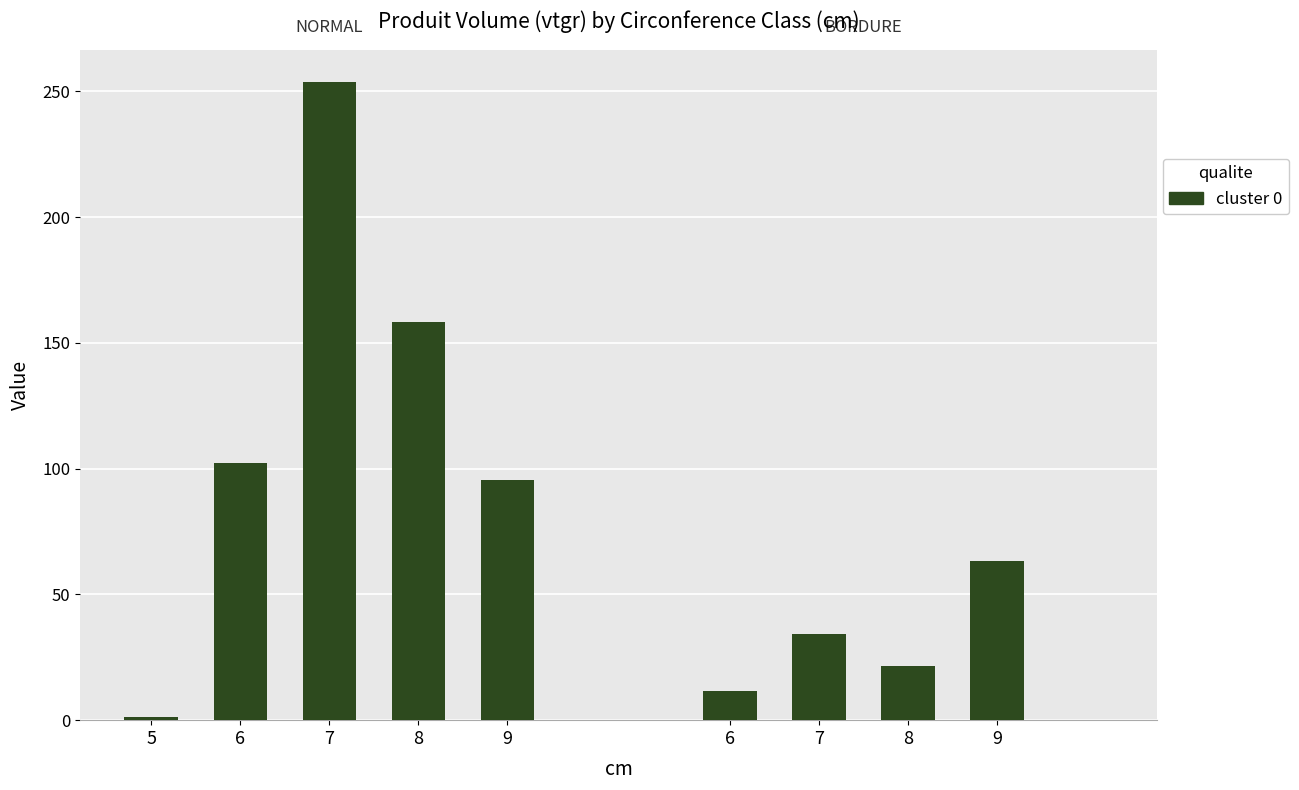

The value of produit_vtgr at 5 is 1.7. True or false?

False